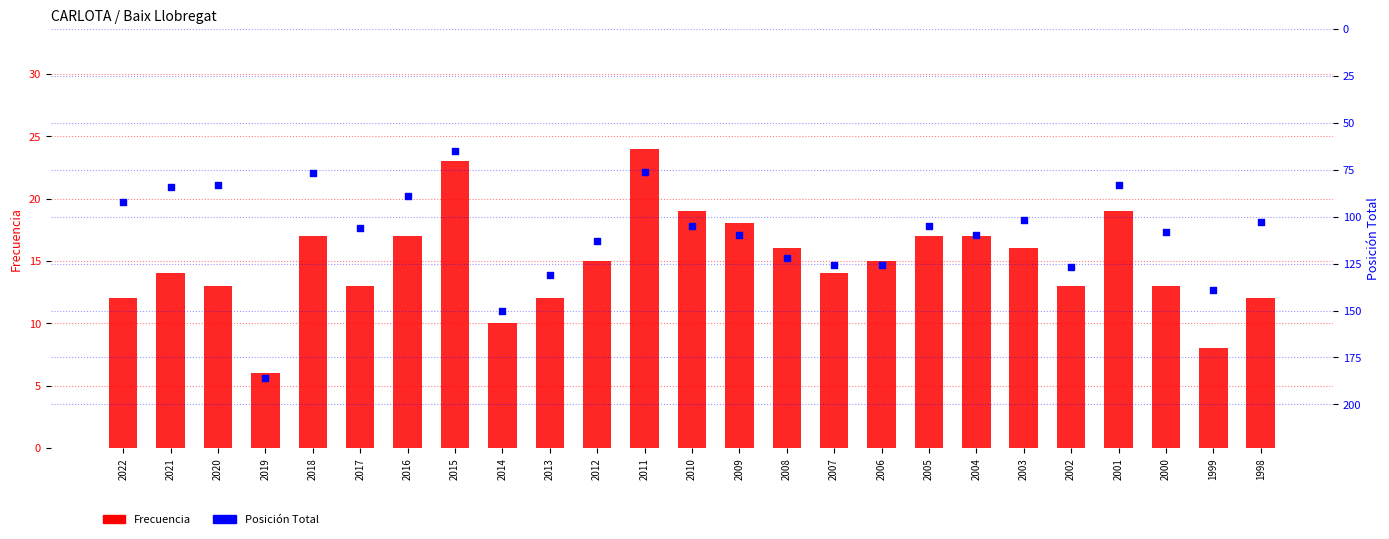

What are all the series names shown in the legend?

Frecuencia, Posición Total